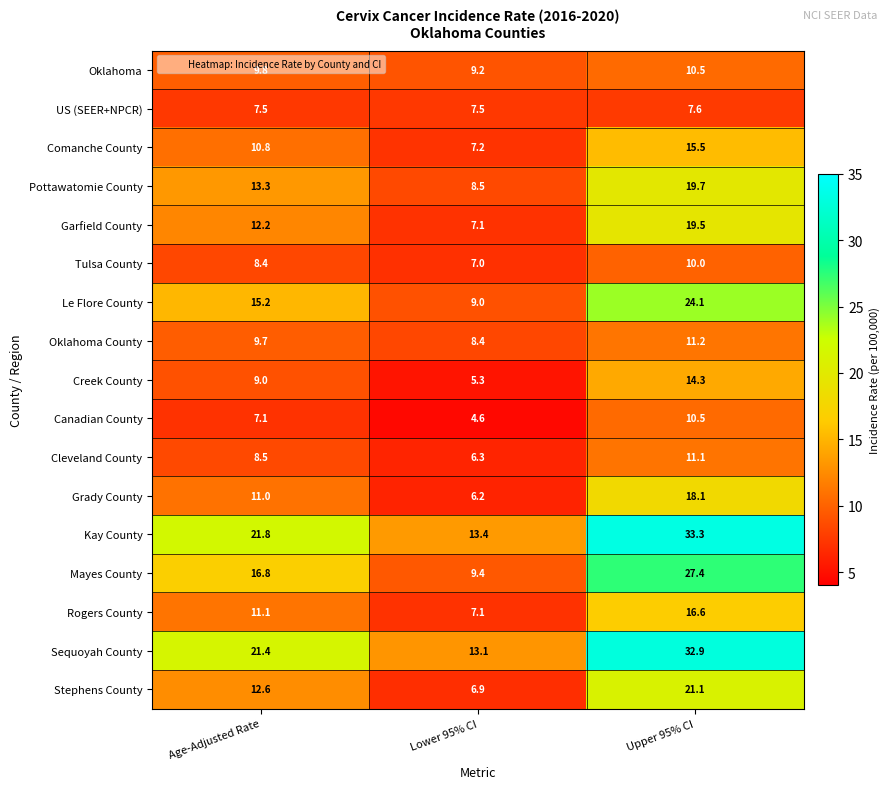

Which series changed the most between Age-Adjusted Rate and Lower 95% CI?

Kay County